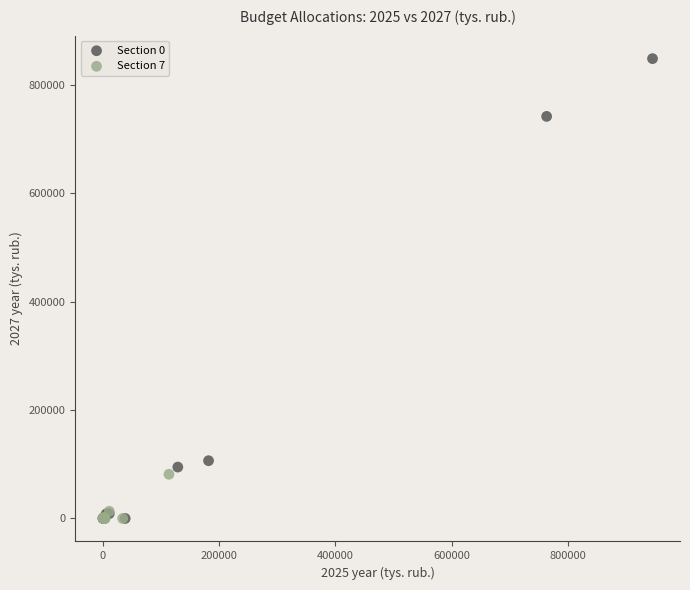

Which series reaches the maximum Y coordinate?

Section 0